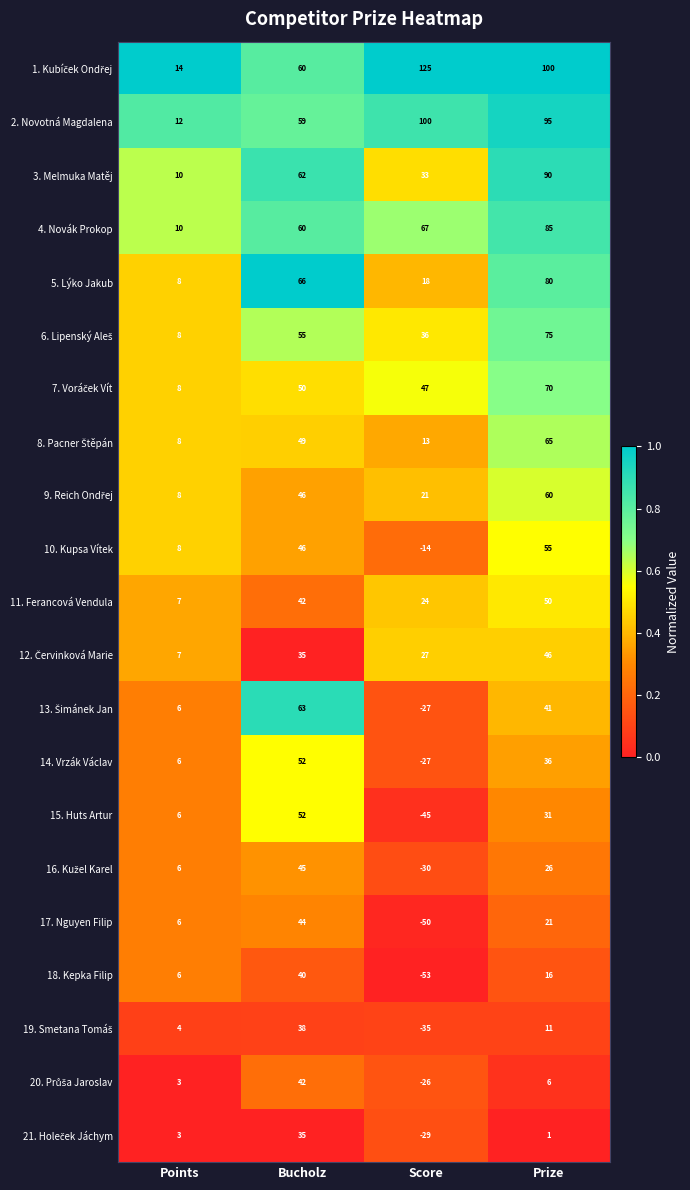

True or false: 5. Lýko Jakub has a value of 80 at Prize.

True